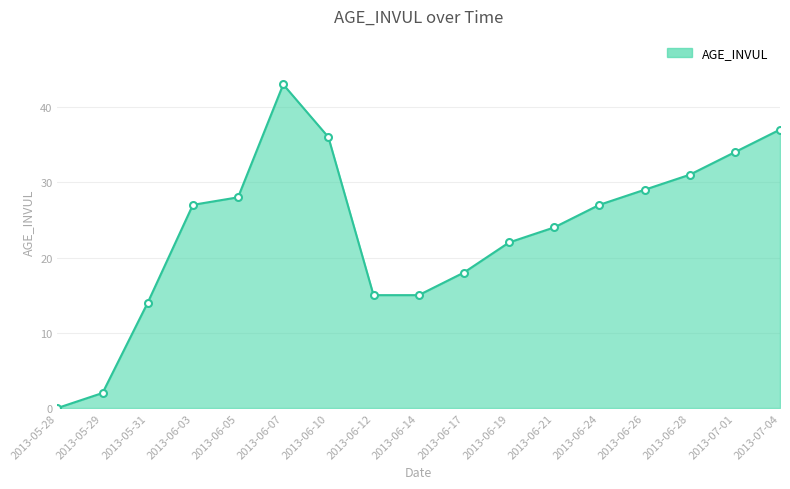

What is the label of the 13th point from the right?

2013-06-05